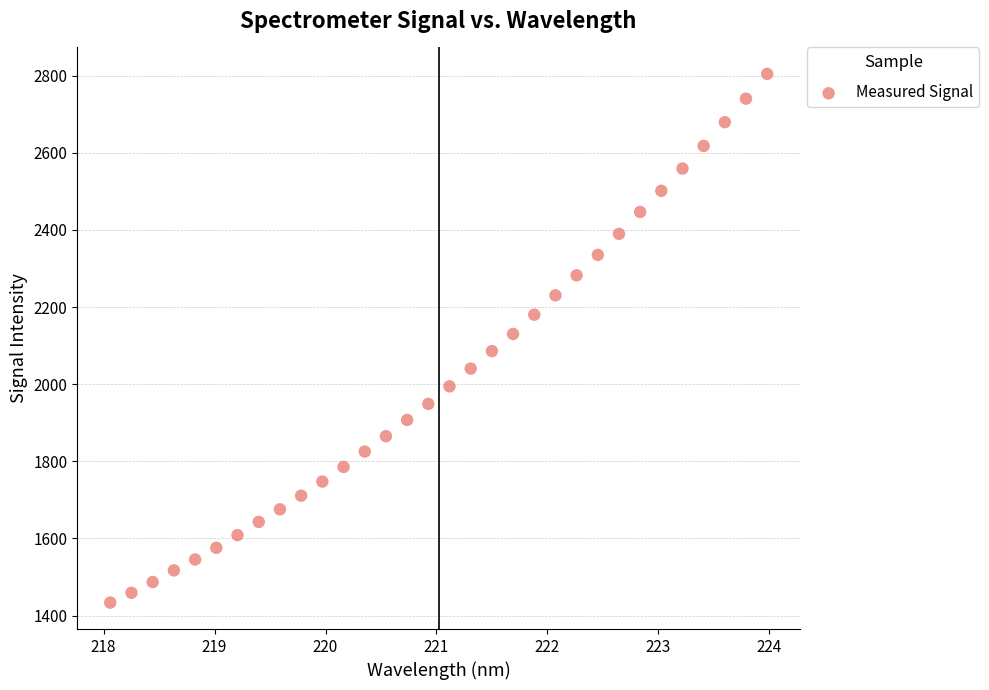

What is the range of Y values (max minus min)?

1371.1